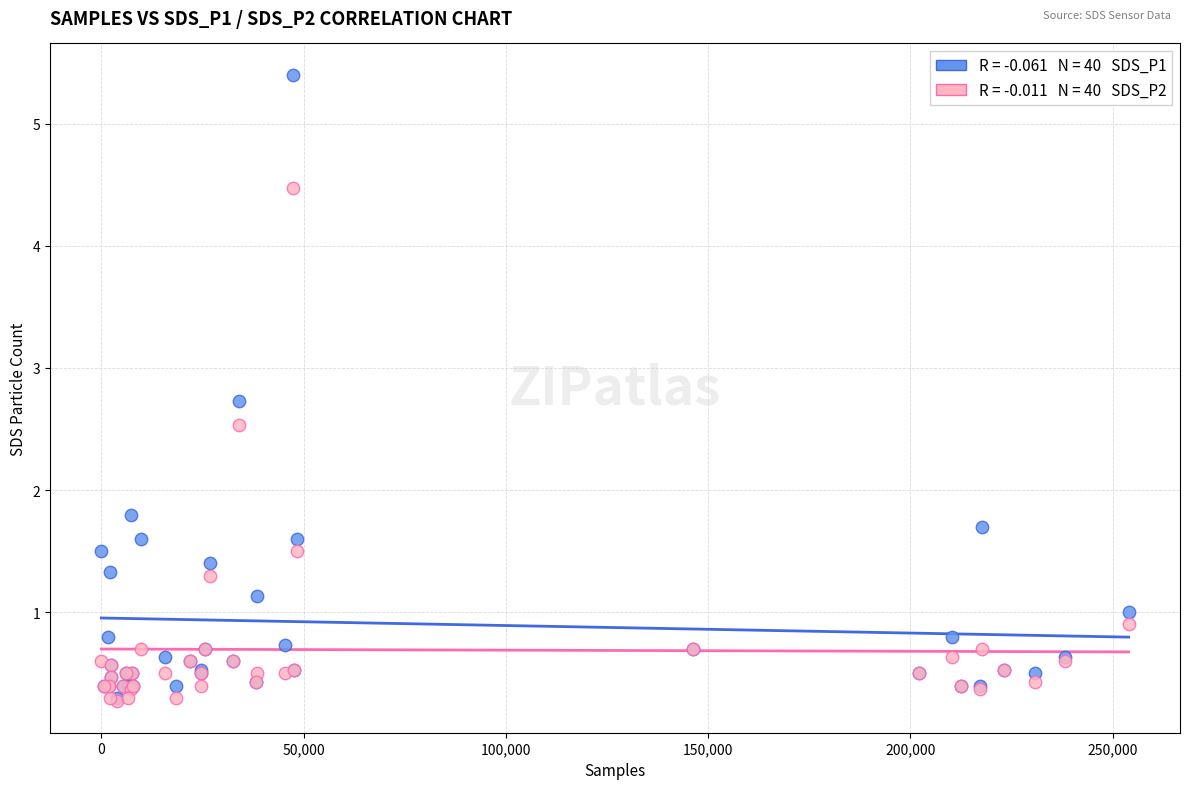

Across all series, what Y value is closest to 2?

1.8